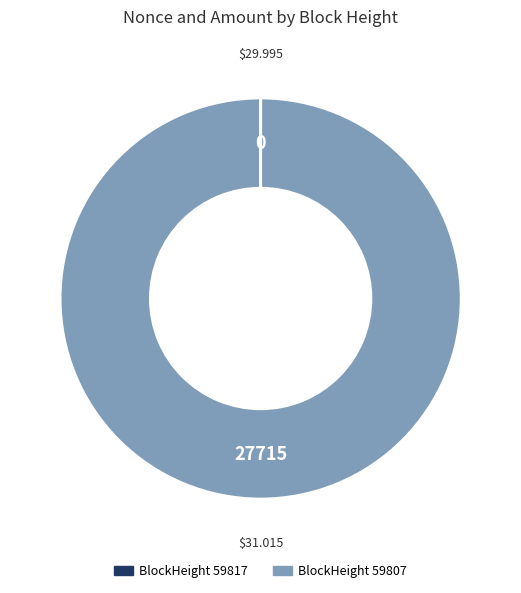

Which category has the biggest portion of the pie?

BlockHeight 59807